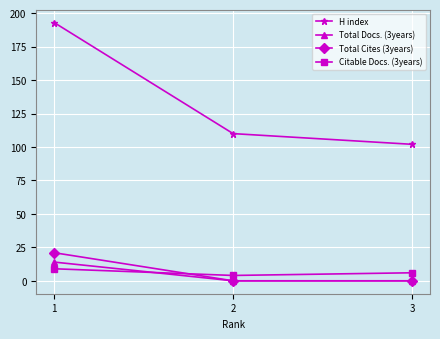

Which series has the widest spread of values?

H index